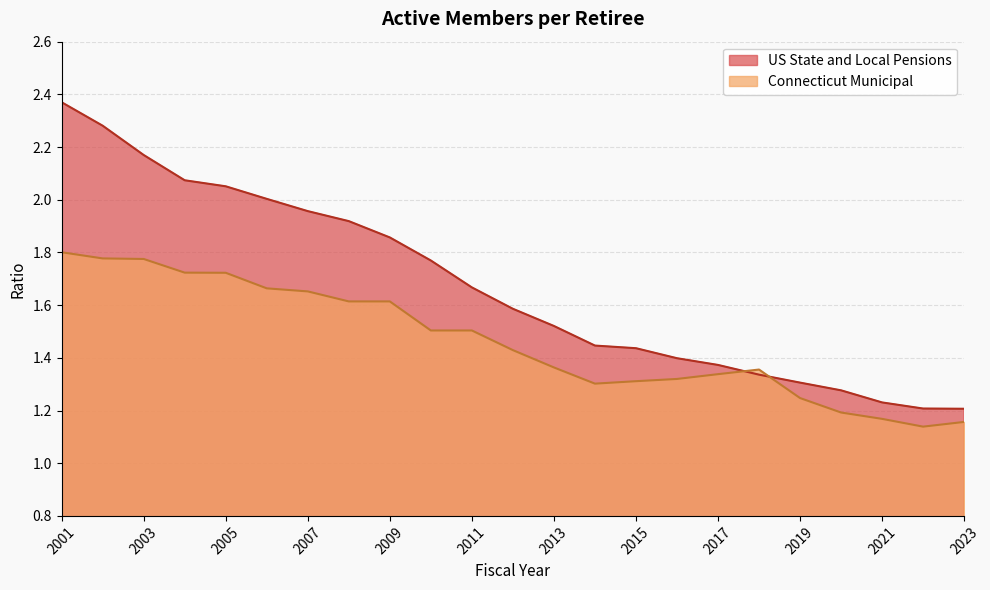

What is the value of the US State and Local Pensions point at the 8th from the left?

1.9